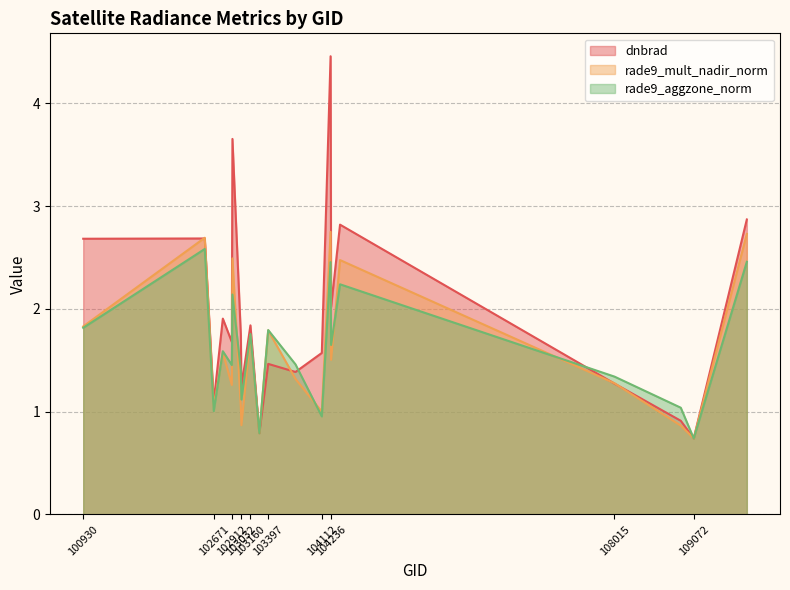

What is the total value across all series at 104112?

3.5